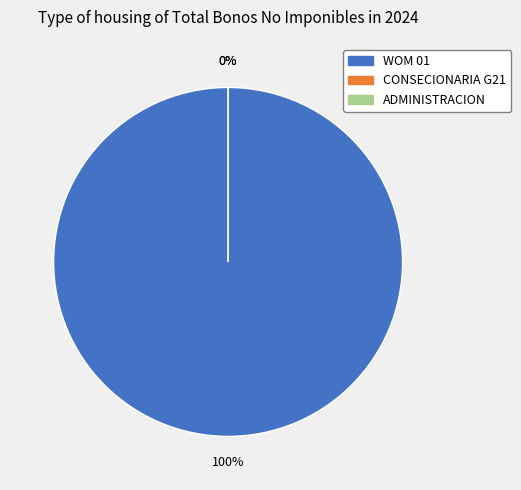

Which slice is the largest?

WOM 01